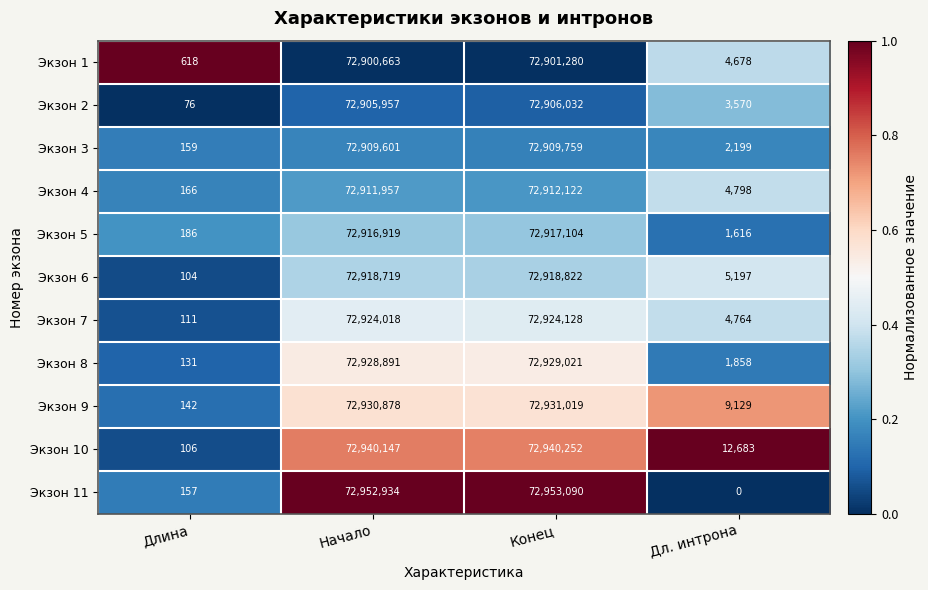

What is the total value across all series at Длина?

1956